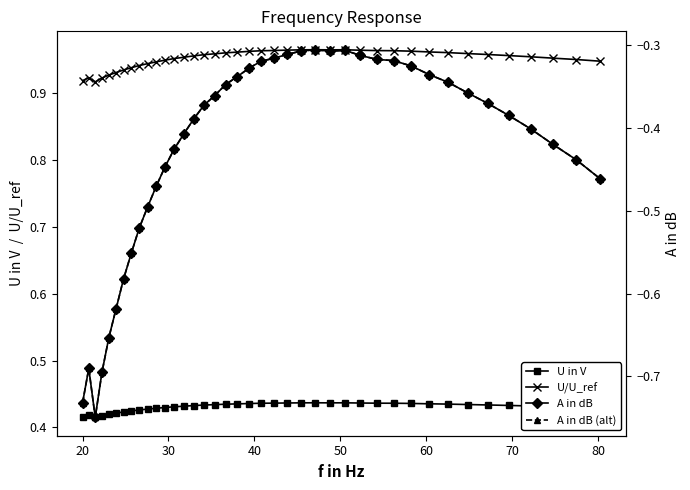

True or false: U/U_ref and U in V cross at least once.

False